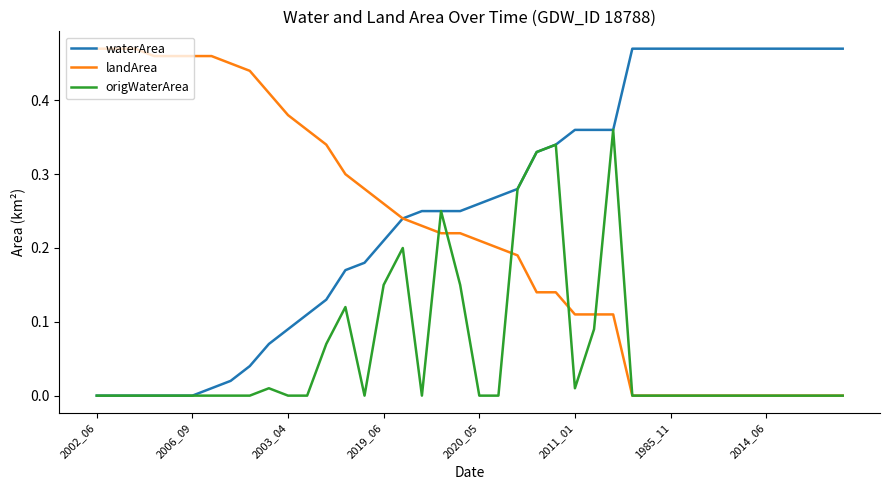

Which series has the largest total across all categories?

waterArea